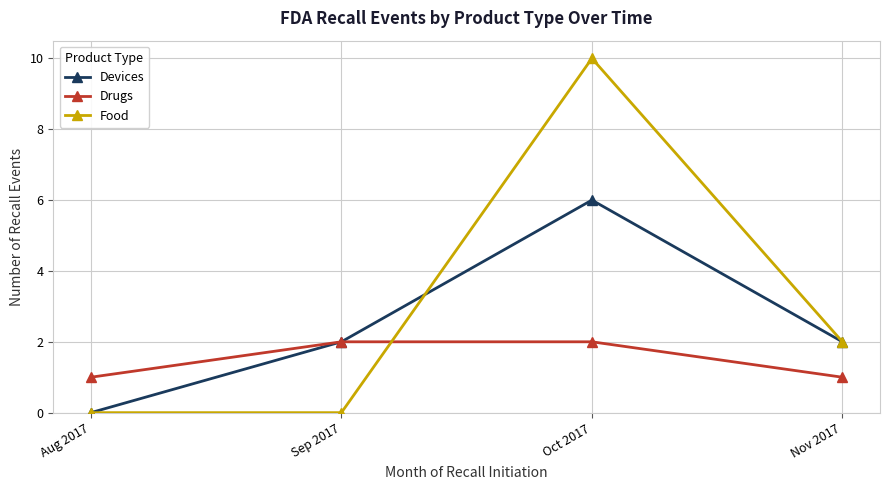

What is the greatest value displayed?

10